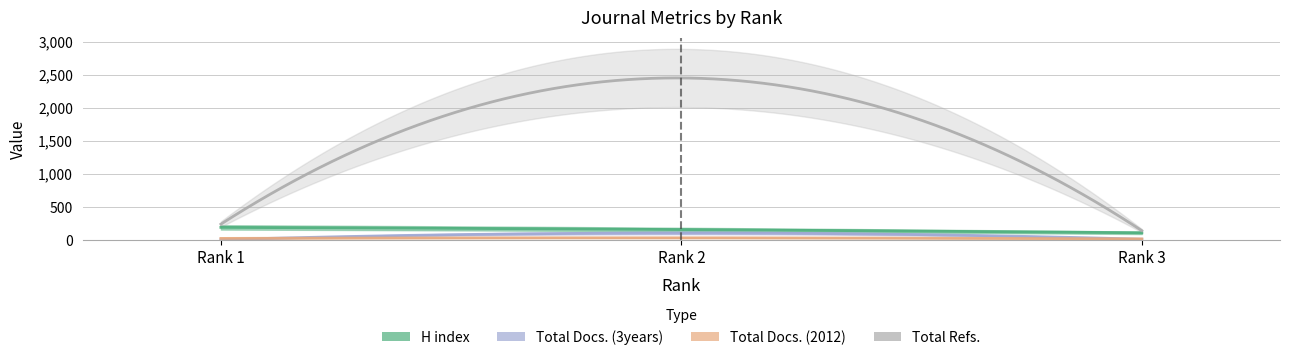

Which category has the lowest value in the Total Refs. series?

3